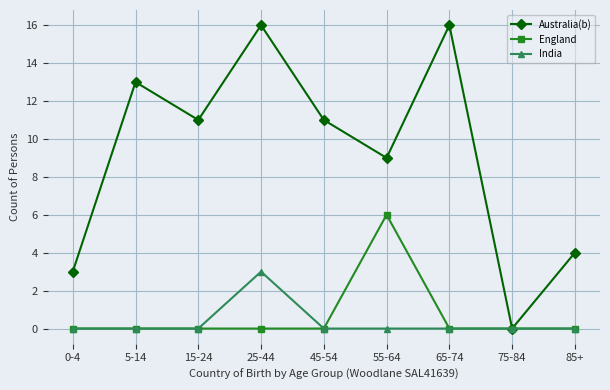

Count the number of categories in the chart.

9